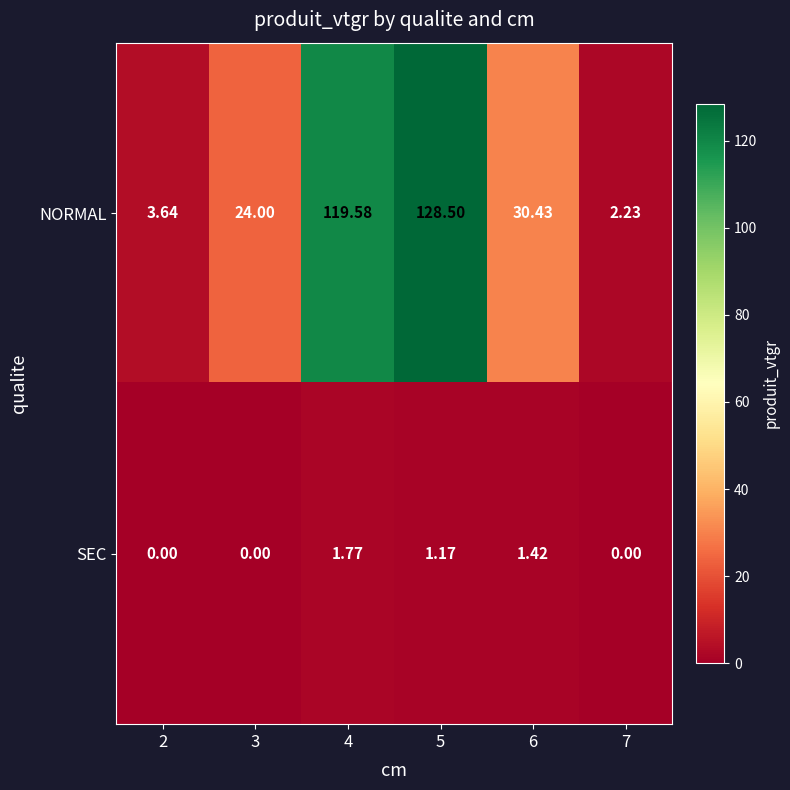

Rank the series by their average value, from lowest to highest.

SEC, NORMAL